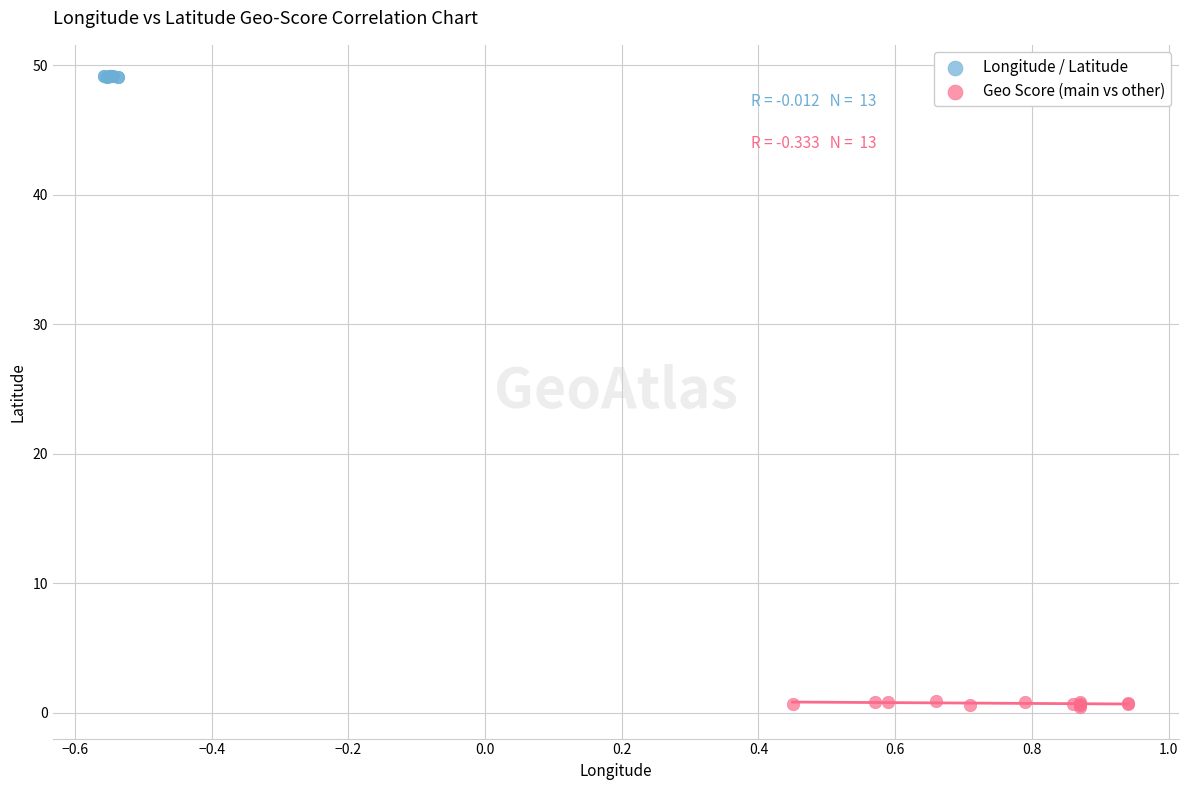

Which series contains the lowest Y value?

Geo Score (main vs other)